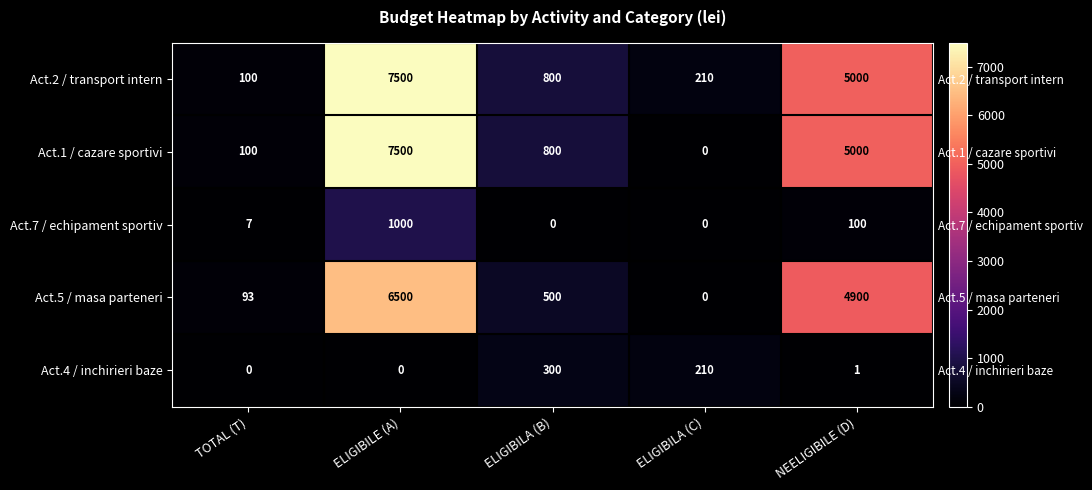

True or false: Act.7 / echipament sportiv has a value of 2 at TOTAL (T).

False